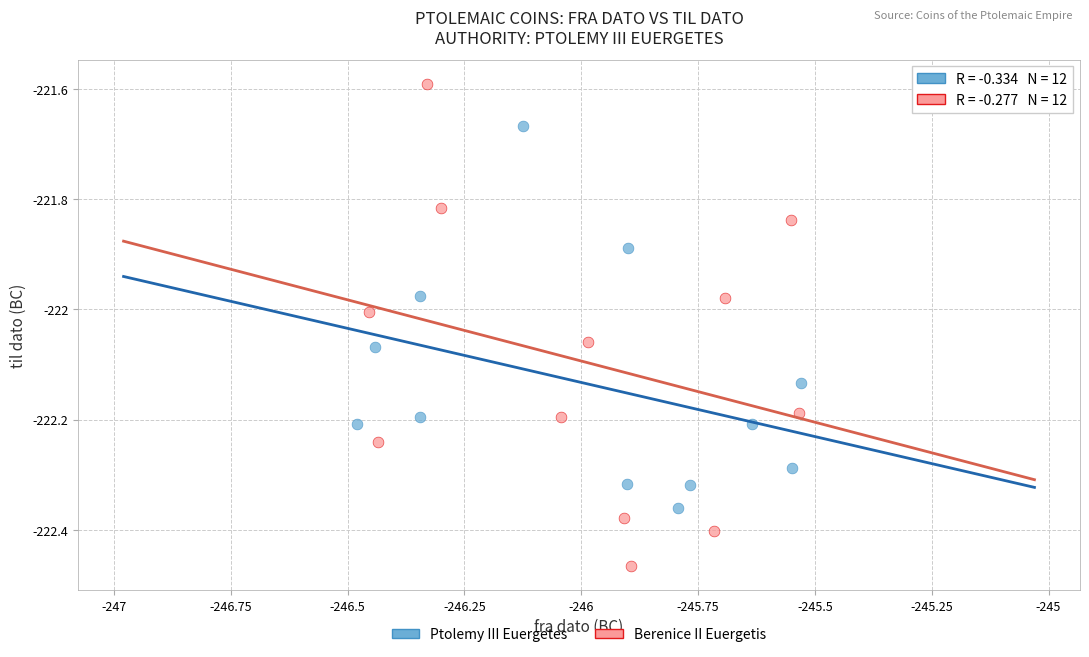

Which series has the largest Y range (max minus min)?

Berenice II Euergetis